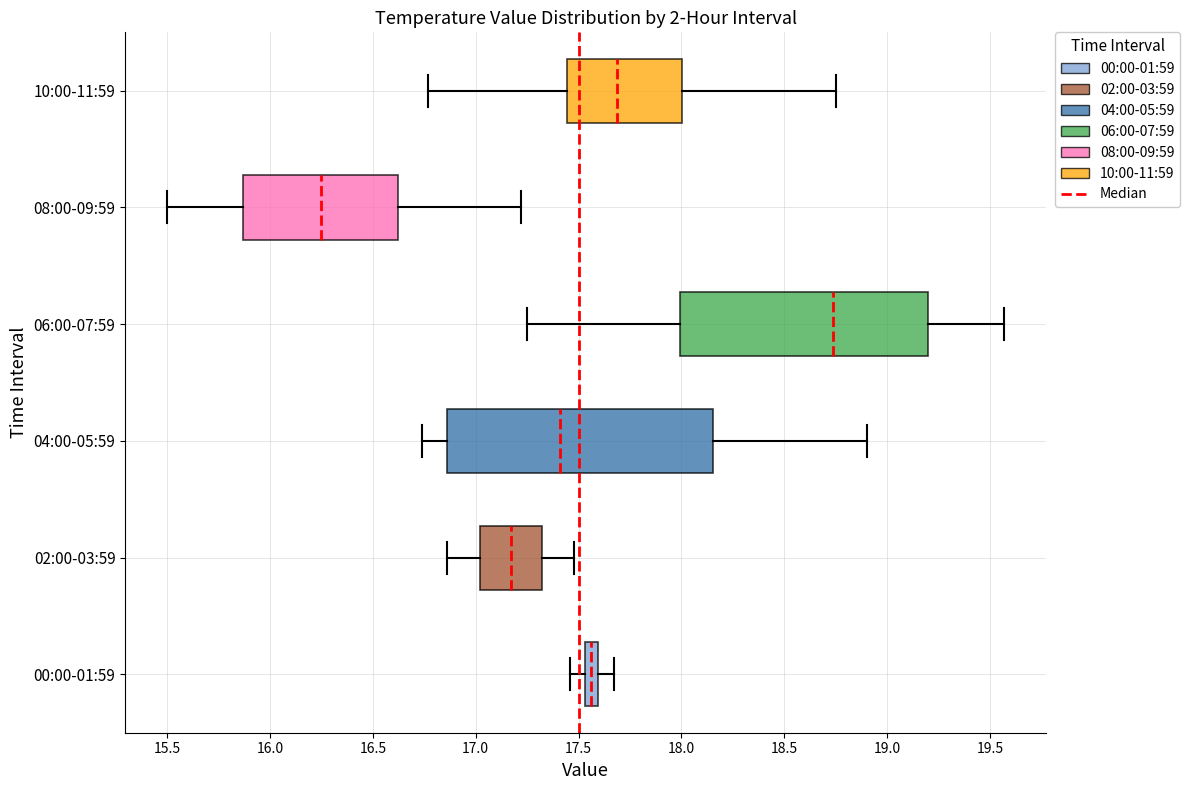

Which box has the furthest to the right median line?

06:00-07:59